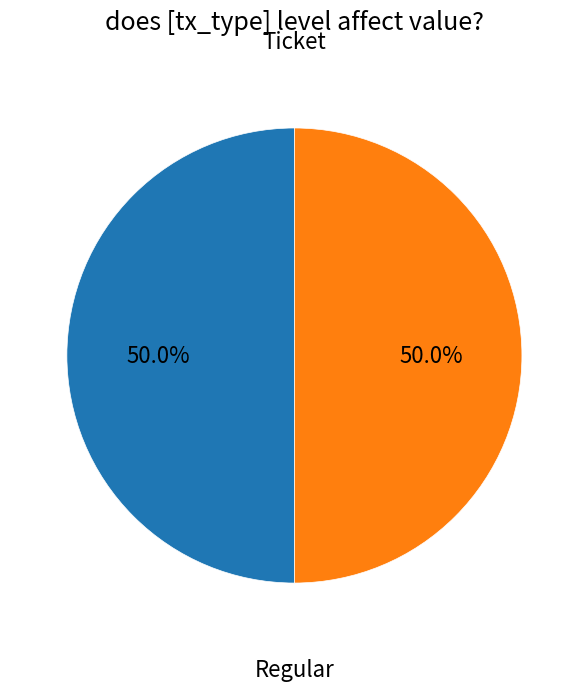

Count the number of slices in the pie.

2